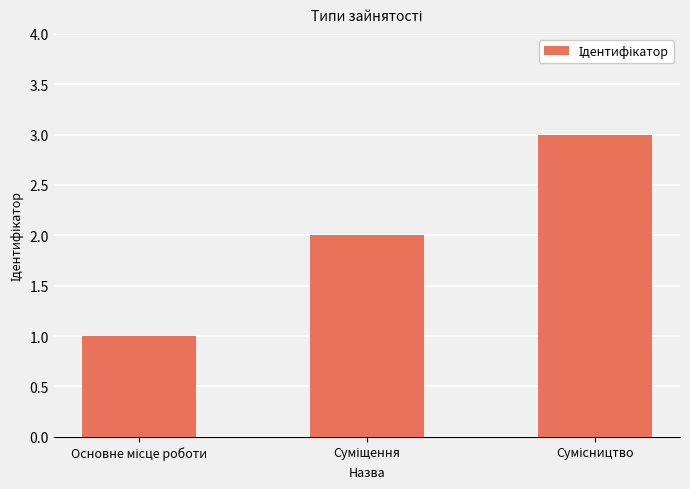

What is the average value?

2